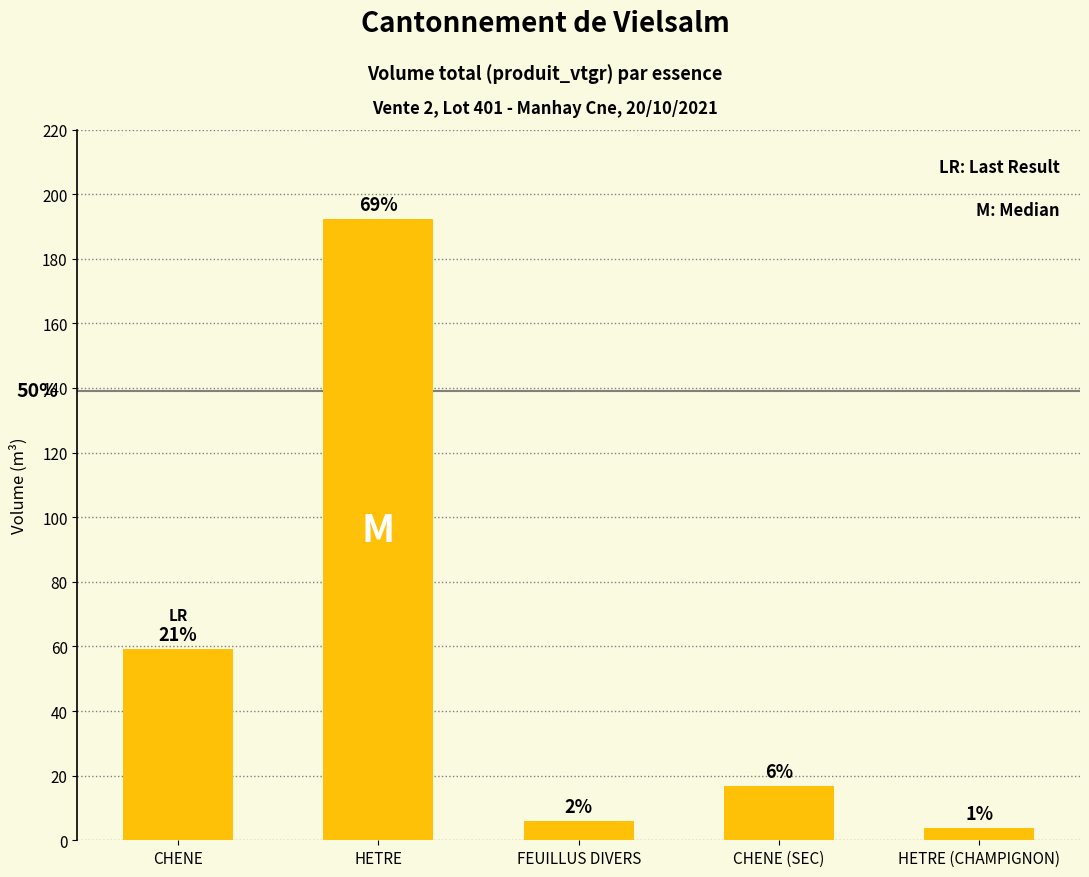

Reading right to left, transcribe all the data shown in this chart.

HETRE (CHAMPIGNON)=3.7	CHENE (SEC)=16.9	FEUILLUS DIVERS=6.1	HETRE=192.3	CHENE=59.1